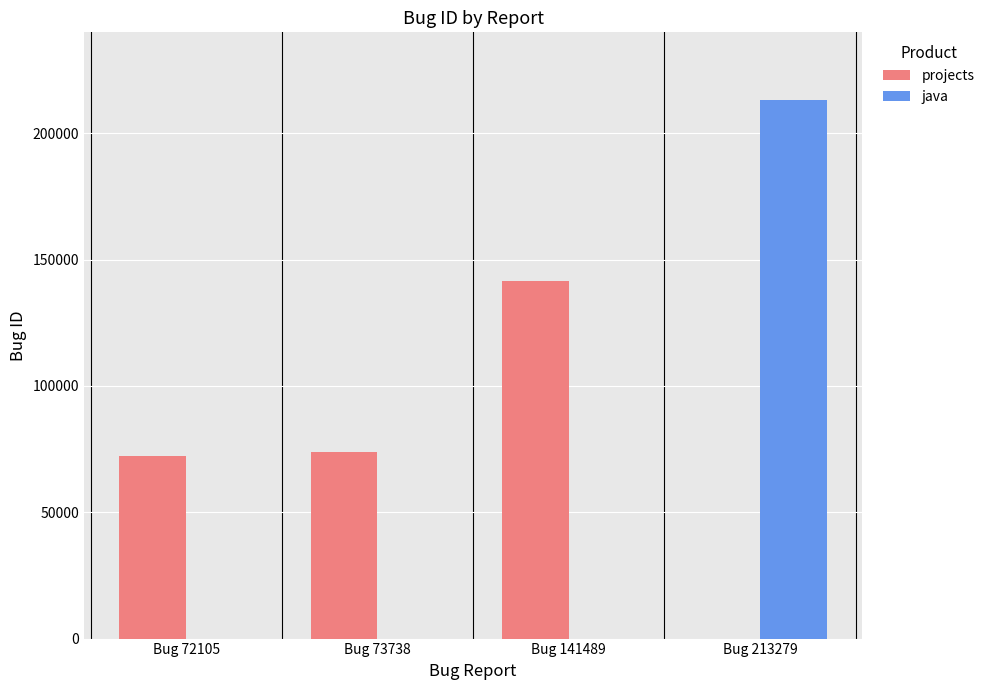

The java series shows 0 at Bug 73738. True or false?

True